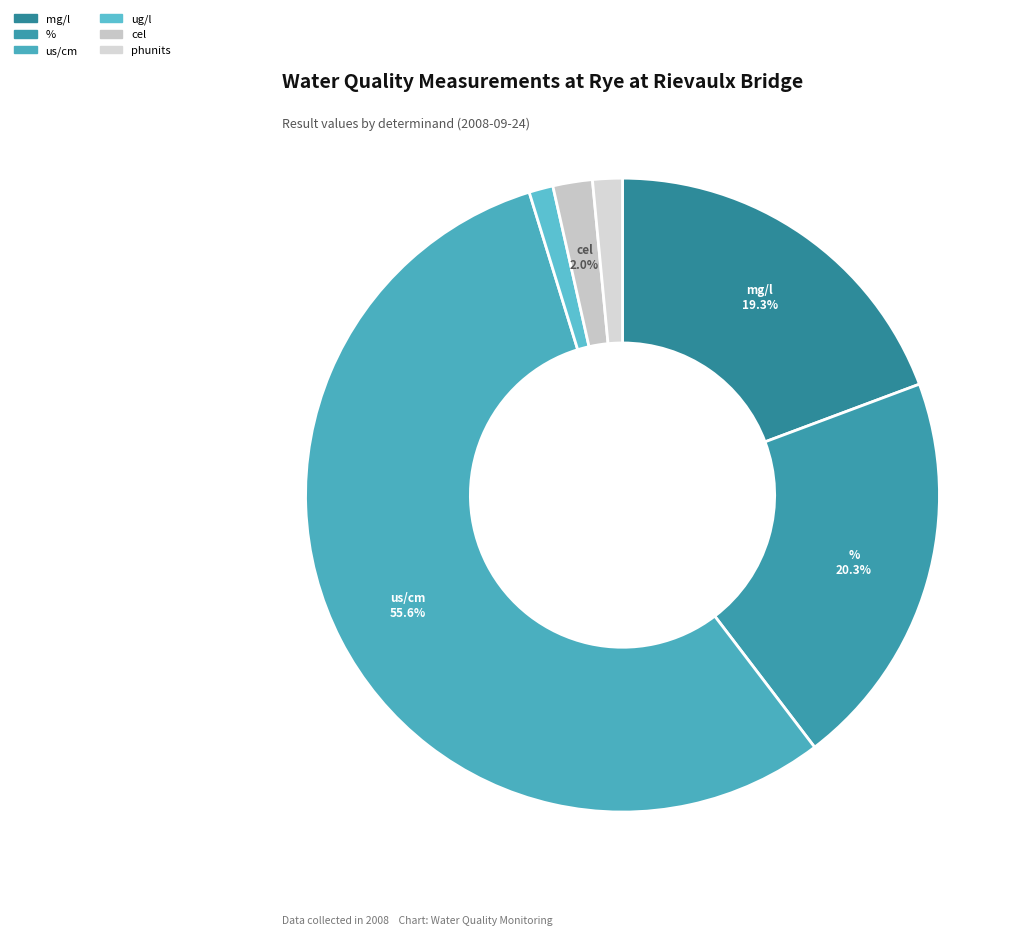

Count the number of slices in the pie.

6